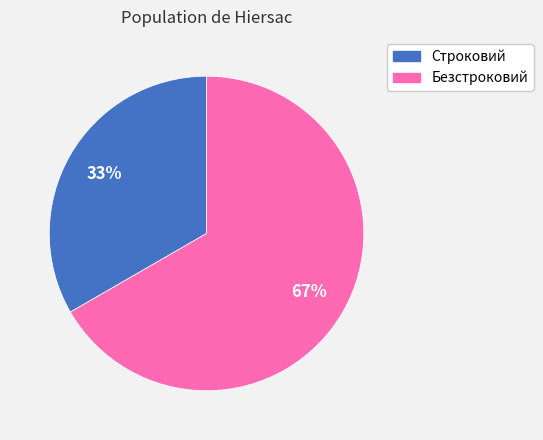

Which slice is the smallest?

Строковий